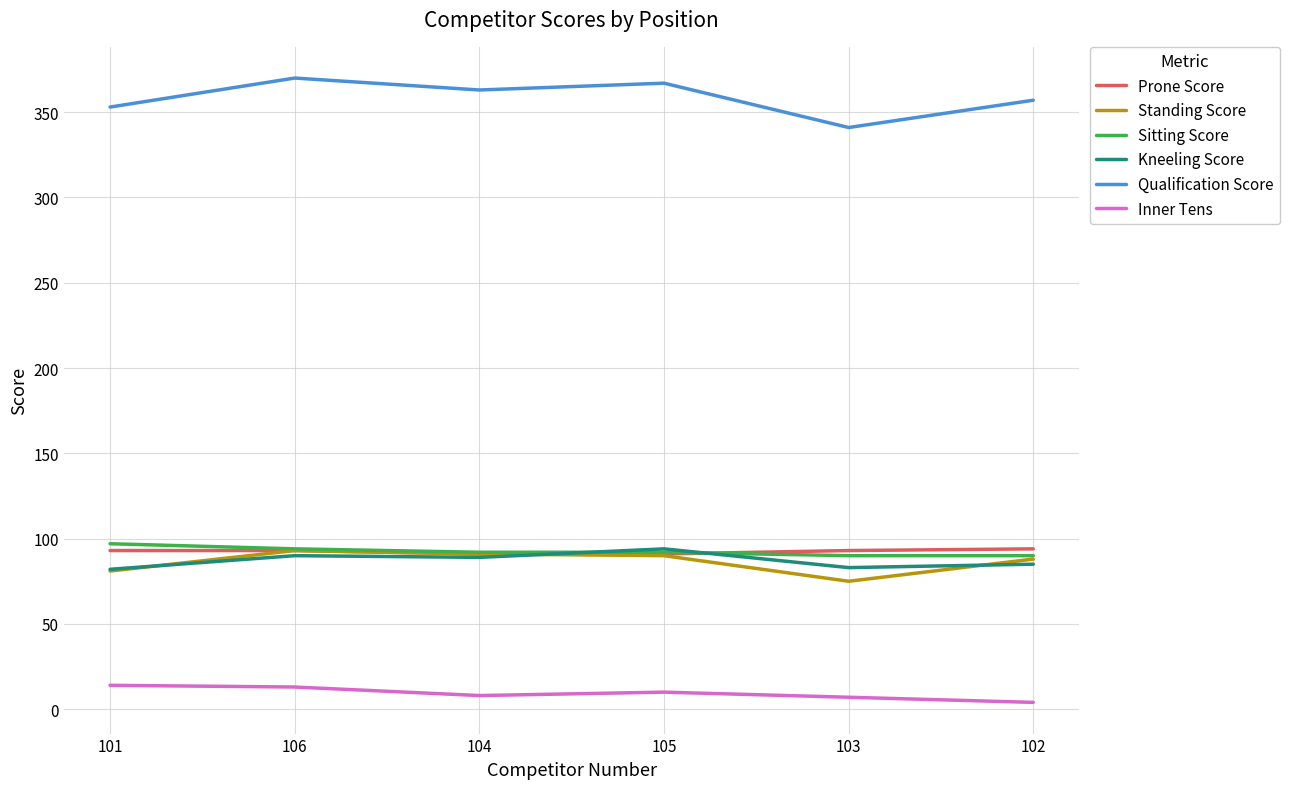

What is the difference between the second highest and minimum values in the Inner Tens series?

9